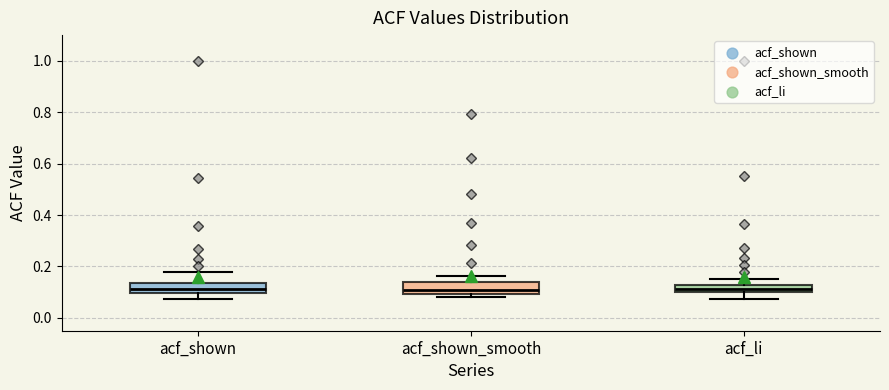

Where is the upper edge of the box for acf_shown_smooth on the y-axis? The values are not printed on the chart, so give them approximately, as read against the axis.

0.14